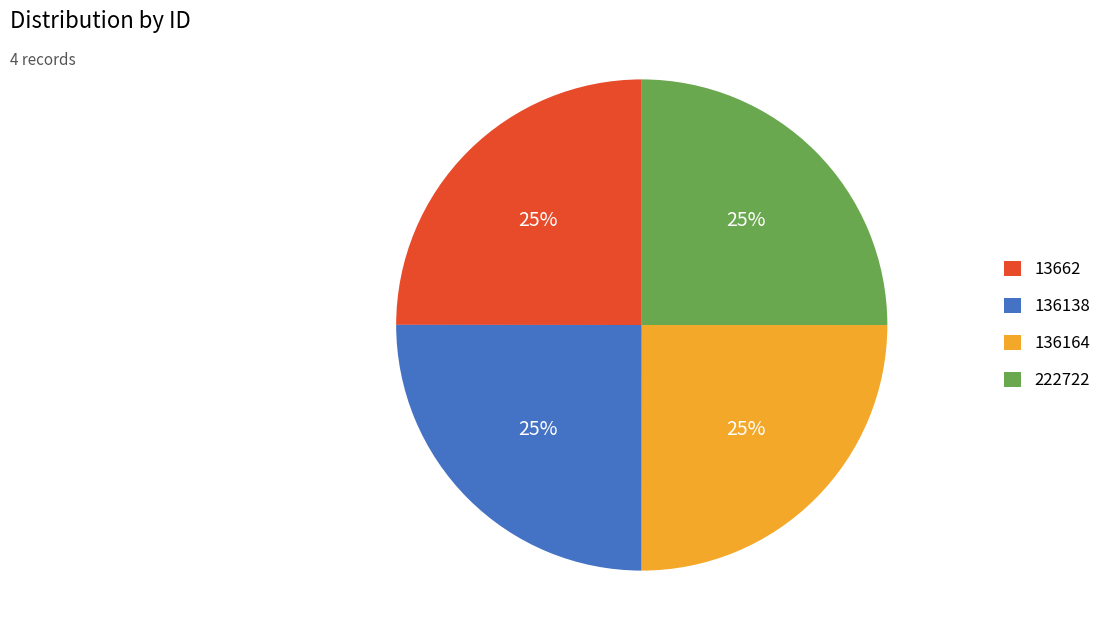

What percentage is the 136164 slice, to the nearest percent?

25%